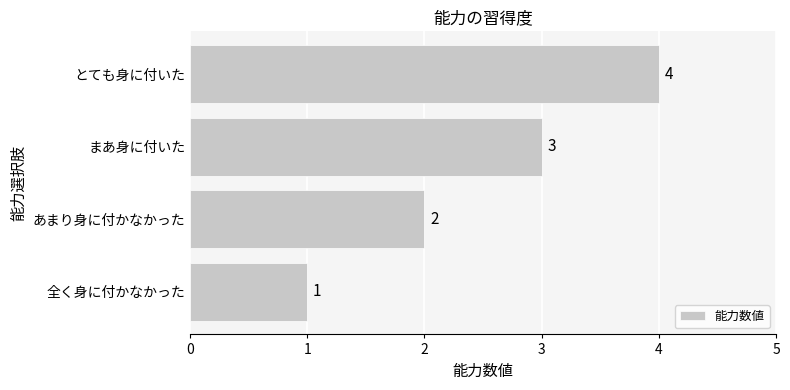

What is the change in value from 全く身に付かなかった to まあ身に付いた?

+2